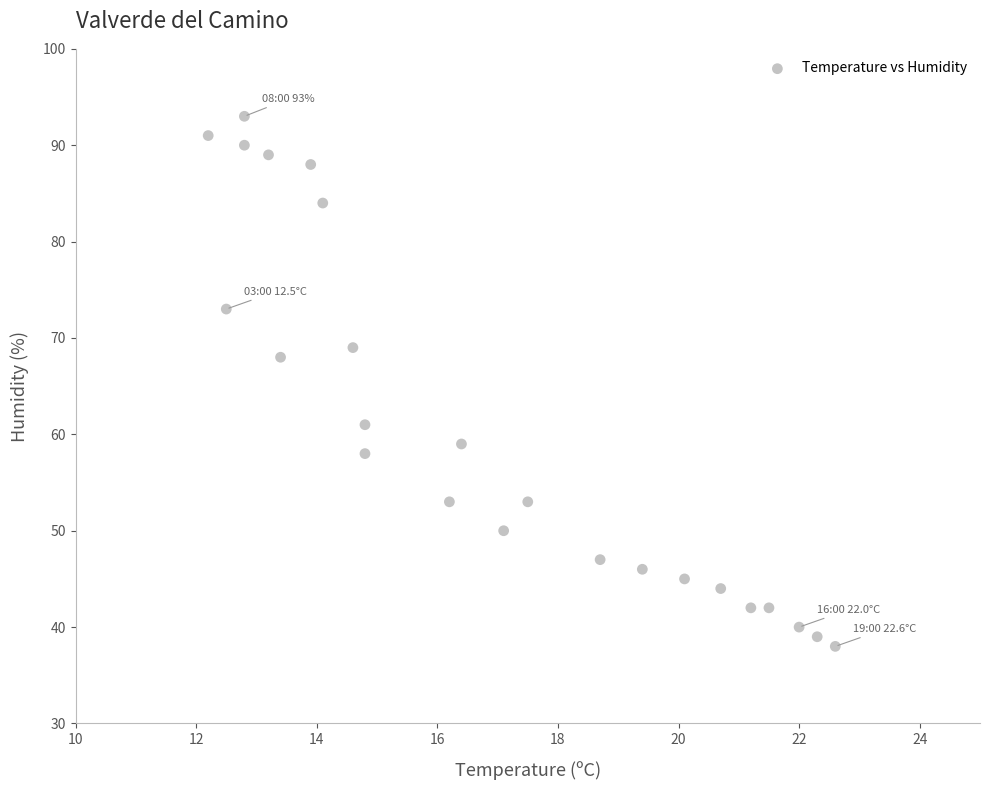

What is the range of Y values (max minus min)?

55